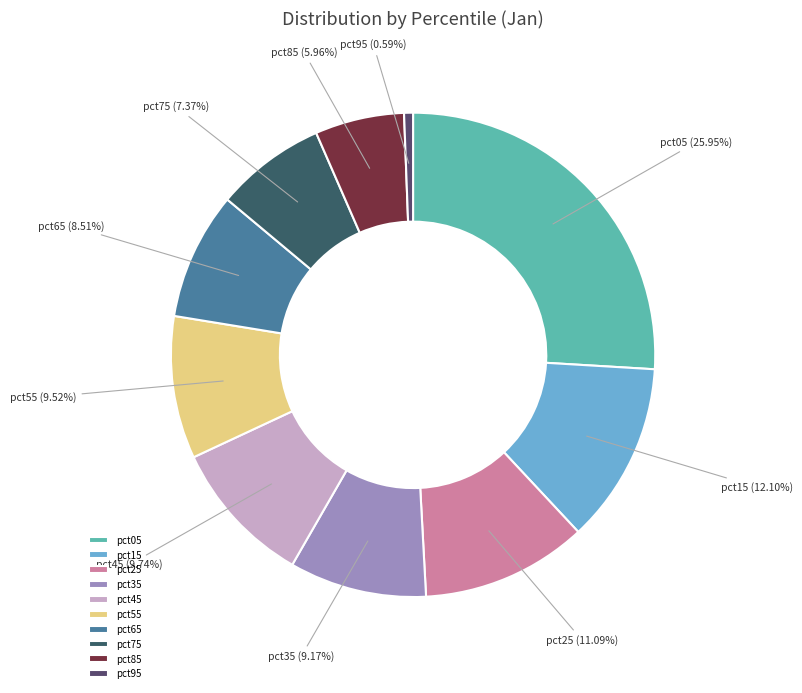

What percentage is the pct25 slice, to the nearest percent?

11%